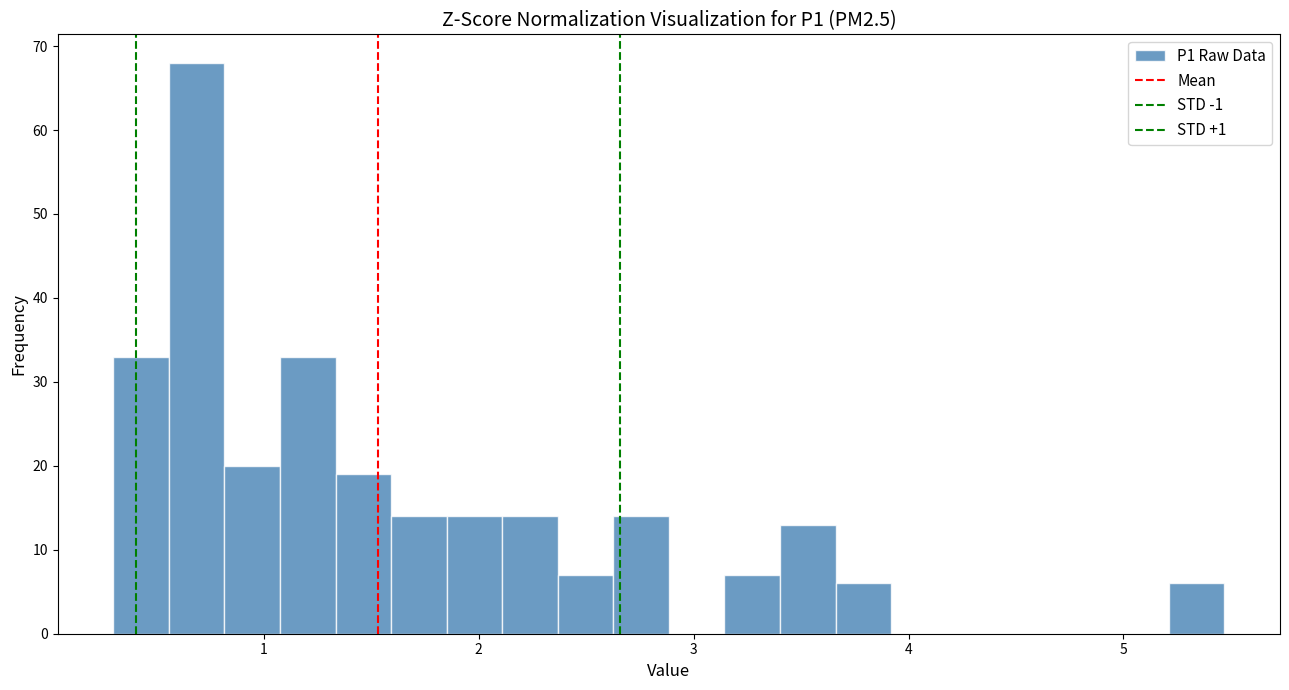

Around what value on the x-axis is the tallest bar? Give the approximate position of its centre, as read against the axis.

0.7